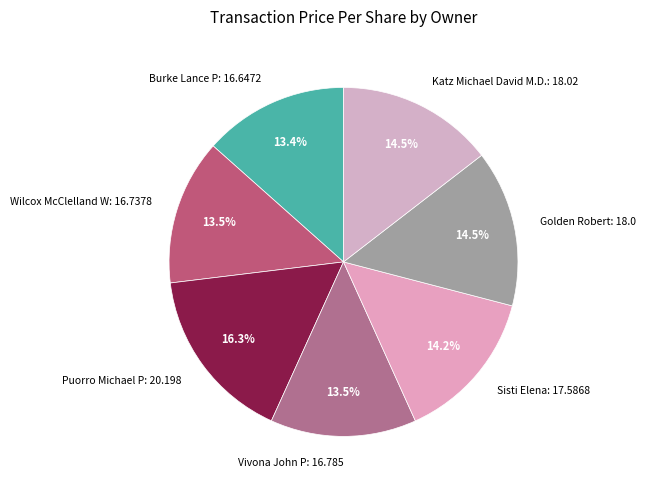

Does Vivona John P account for over 50% of the chart?

No